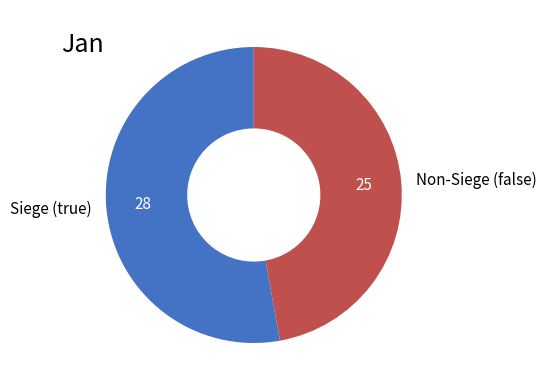

The Non-Siege (false) slice represents 47% of the pie. True or false?

True